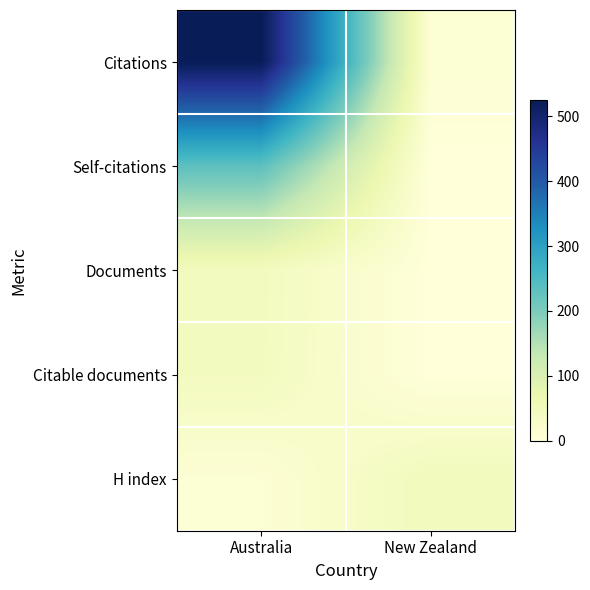

At how many categories does at least one series exceed 522?

1